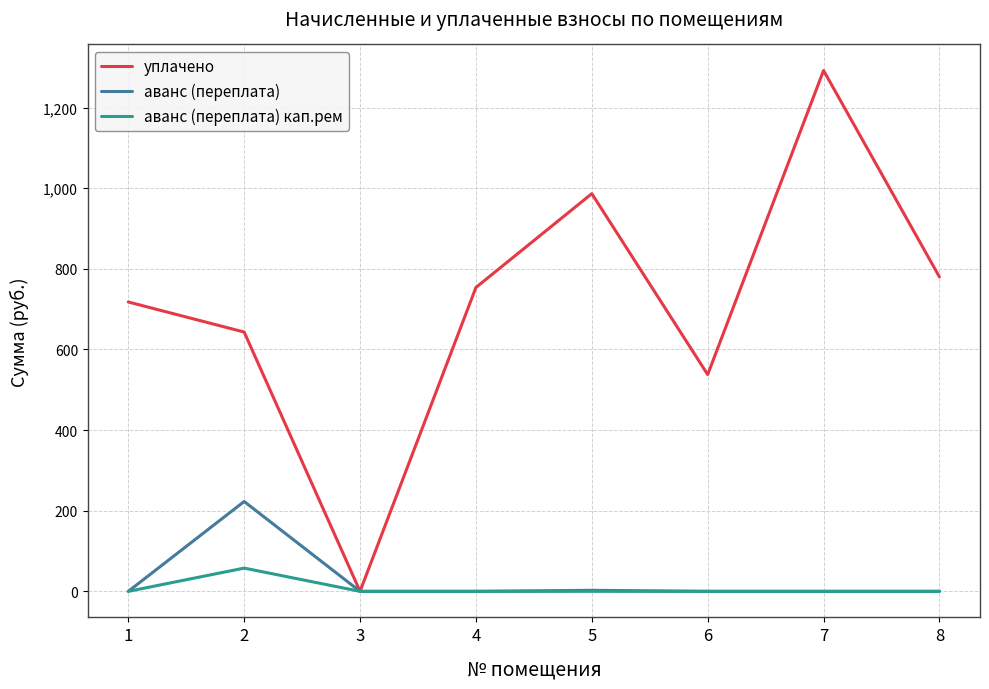

Between 6 and 8, which series saw the biggest shift?

уплачено